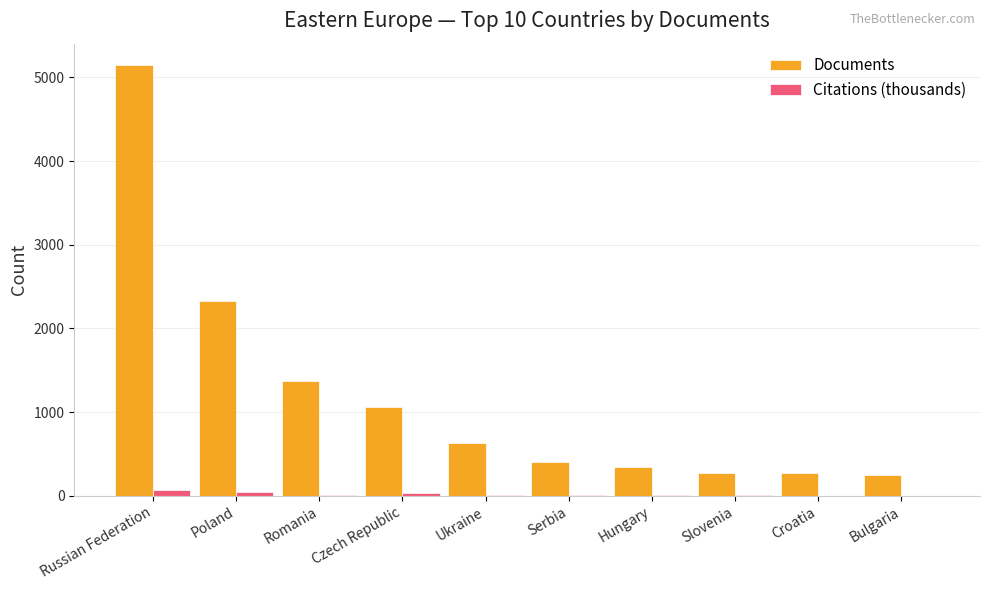

What is the sum of all Documents values?

12094.0